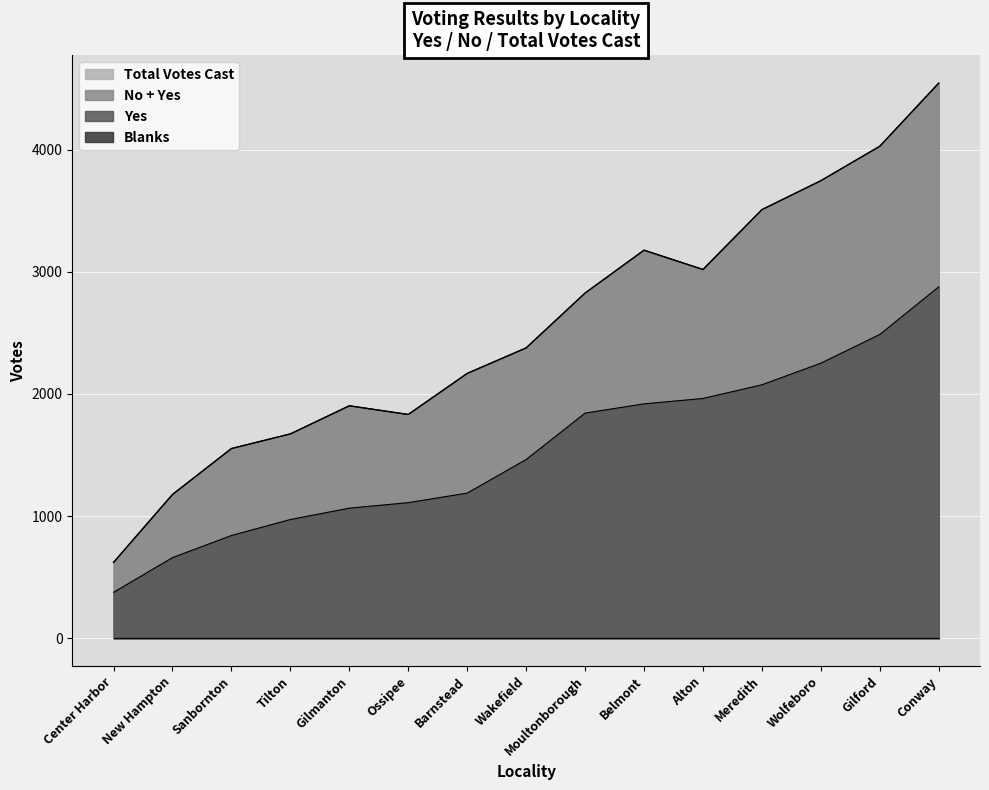

Reading left to right, what are all the values shown in this chart?

Yes: Alton=1963	Barnstead=1188	Belmont=1919	Center Harbor=376	Gilford=2487	Gilmanton=1065	Meredith=2075	New Hampton=660	Sanbornton=841	Tilton=972	Conway=2877	Moultonborough=1843	Ossipee=1110	Wolfeboro=2252	Wakefield=1463
No: Alton=1056	Barnstead=980	Belmont=1258	Center Harbor=245	Gilford=1541	Gilmanton=838	Meredith=1434	New Hampton=517	Sanbornton=712	Tilton=701	Conway=1668	Moultonborough=983	Ossipee=722	Wolfeboro=1494	Wakefield=914
Blanks: Alton=0	Barnstead=0	Belmont=0	Center Harbor=0	Gilford=0	Gilmanton=0	Meredith=0	New Hampton=0	Sanbornton=0	Tilton=0	Conway=0	Moultonborough=0	Ossipee=0	Wolfeboro=0	Wakefield=0
Total Votes Cast: Alton=3019	Barnstead=2168	Belmont=3177	Center Harbor=621	Gilford=4028	Gilmanton=1903	Meredith=3509	New Hampton=1177	Sanbornton=1553	Tilton=1673	Conway=4545	Moultonborough=2826	Ossipee=1832	Wolfeboro=3746	Wakefield=2377